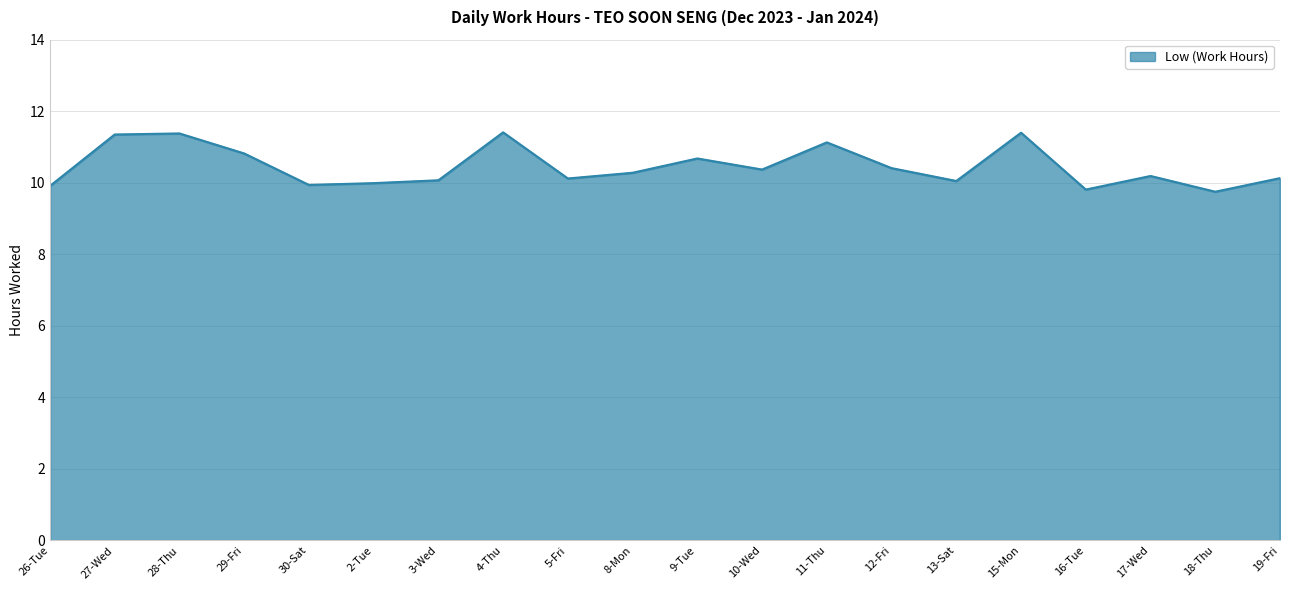

At which label does the data first exceed 10?

27-Wed